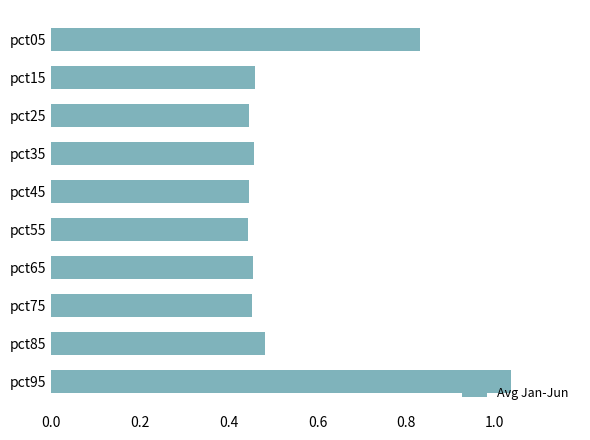

What is the average value?

0.6